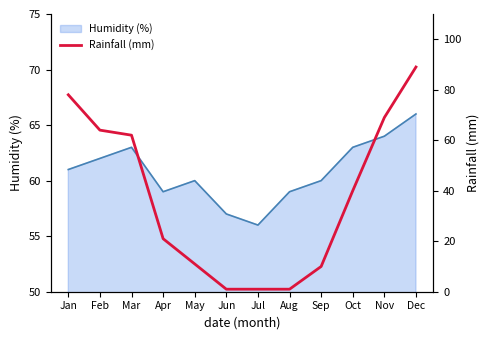

How many lines are shown in the chart?

1